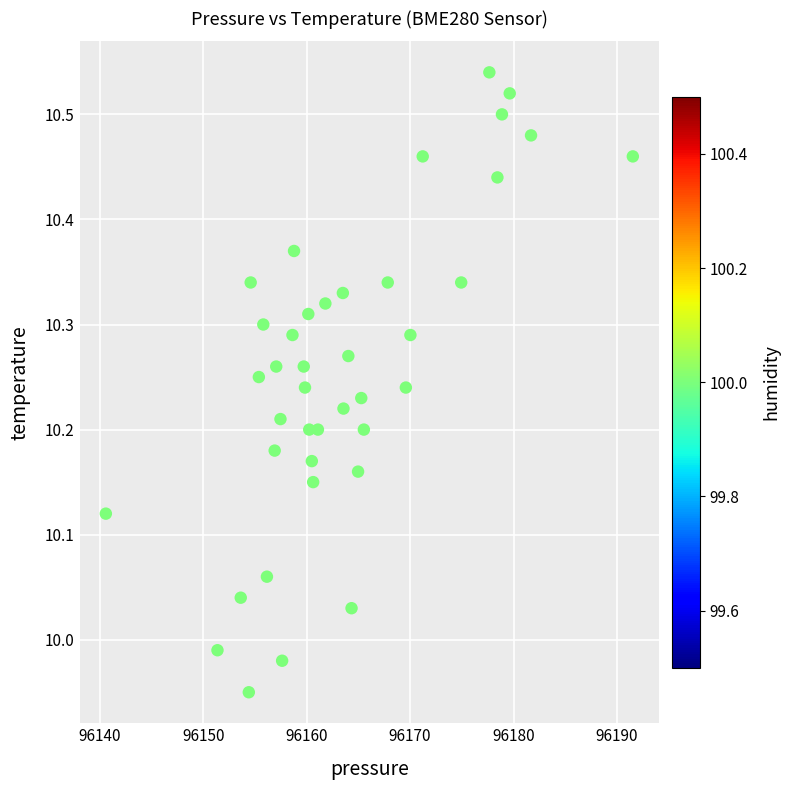

What is the range of X values (max minus min)?

50.9